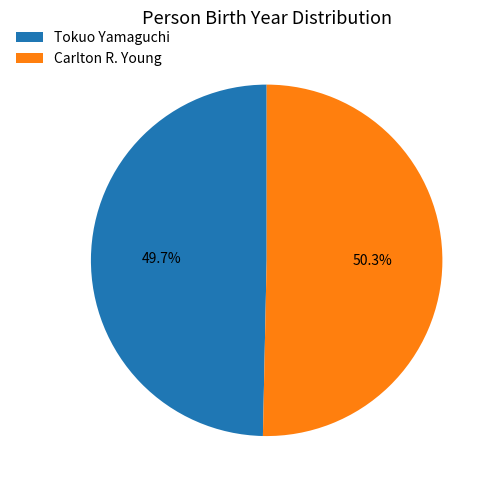

What portion of the pie excludes Tokuo Yamaguchi?

50.3%